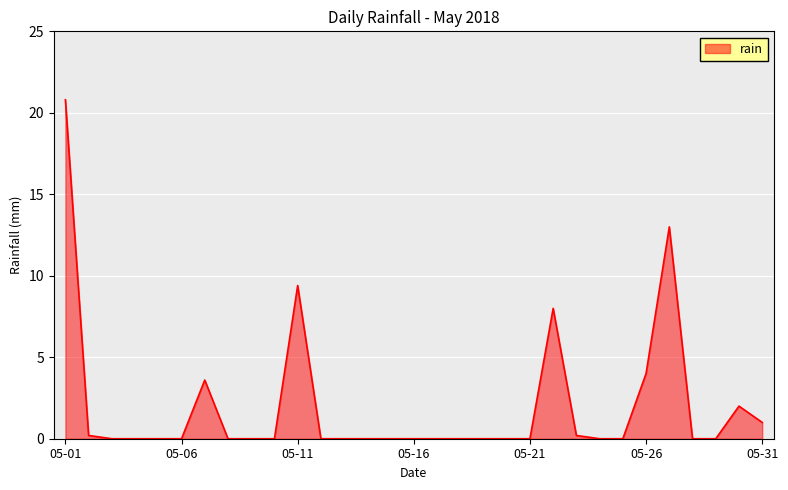

What is the difference between the maximum and minimum values?

20.8